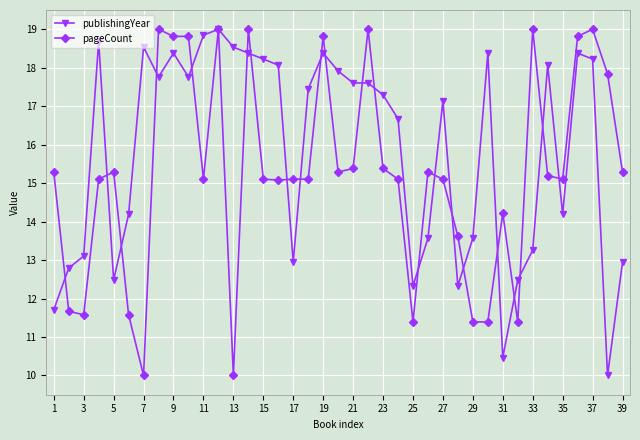

Rank the series by their average value, from highest to lowest.

publishingYear, pageCount